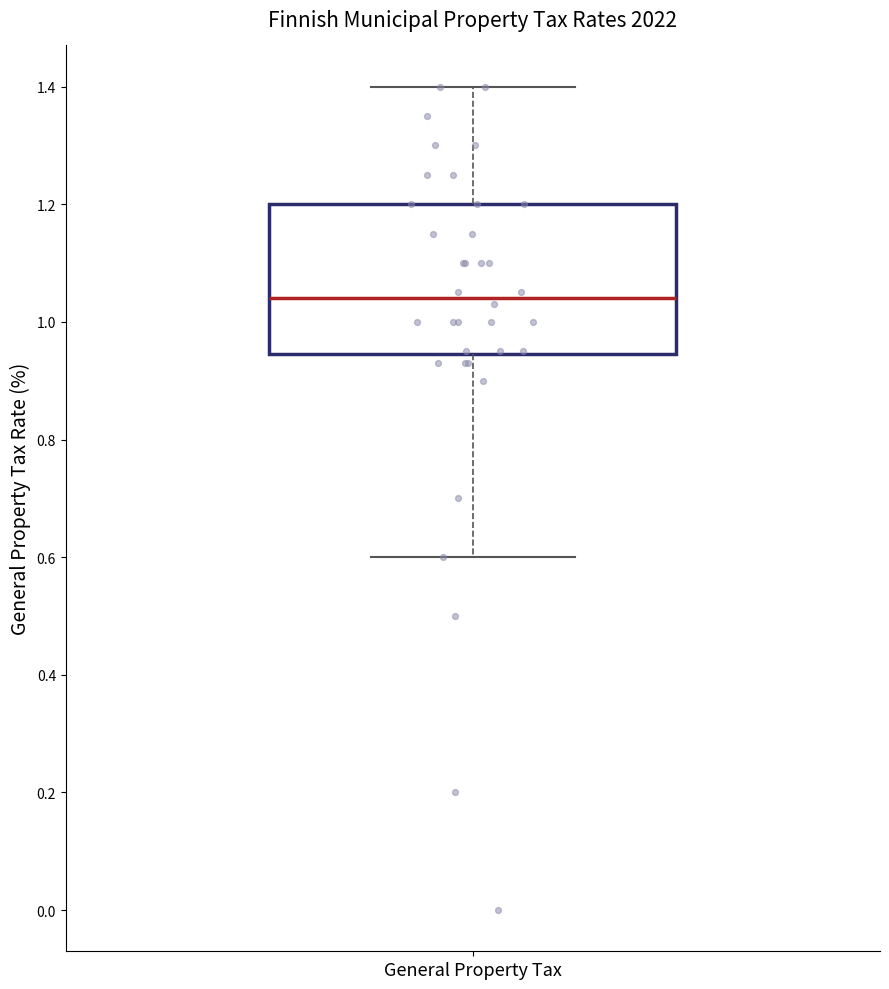

Where does the lower whisker of the box for General Property Tax end on the y-axis? The values are not printed on the chart, so give them approximately, as read against the axis.

0.60